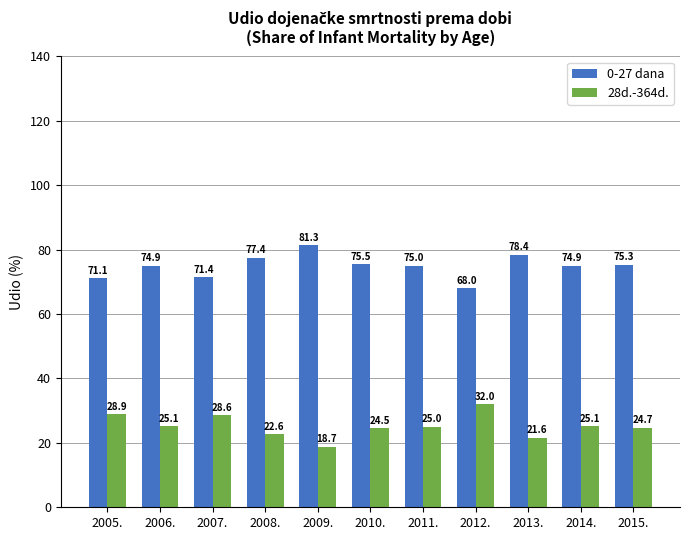

What is the approximate value of 28d.-364d. at 2010.?

24.5